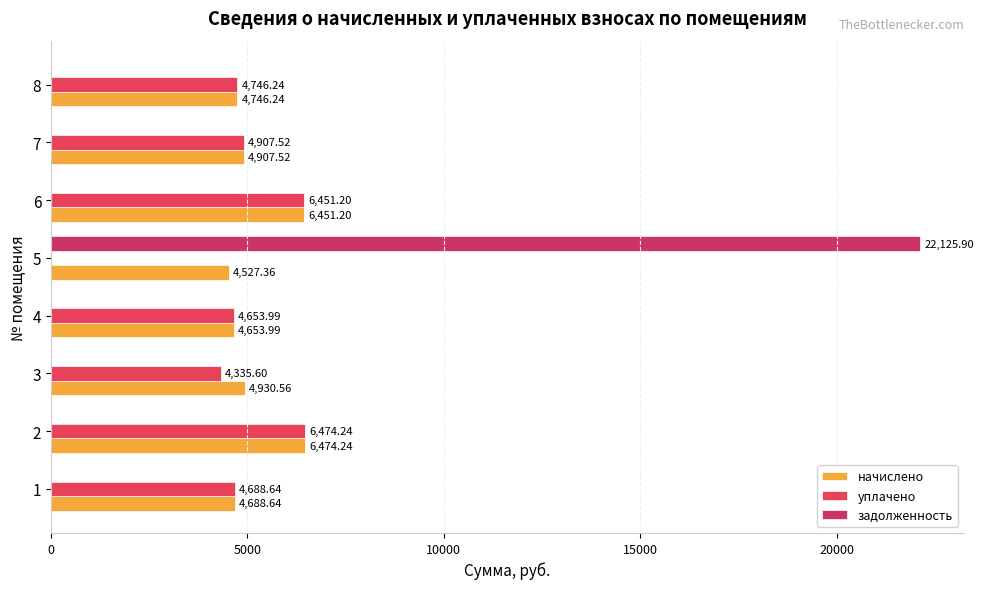

At which label is уплачено closest to 3237?

3